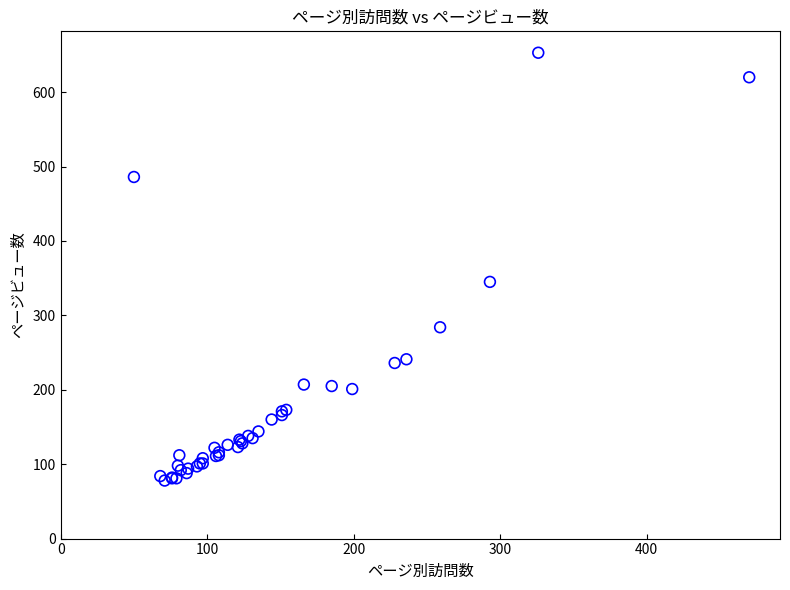

What Y value in the scatter plot is closest to 365?

345